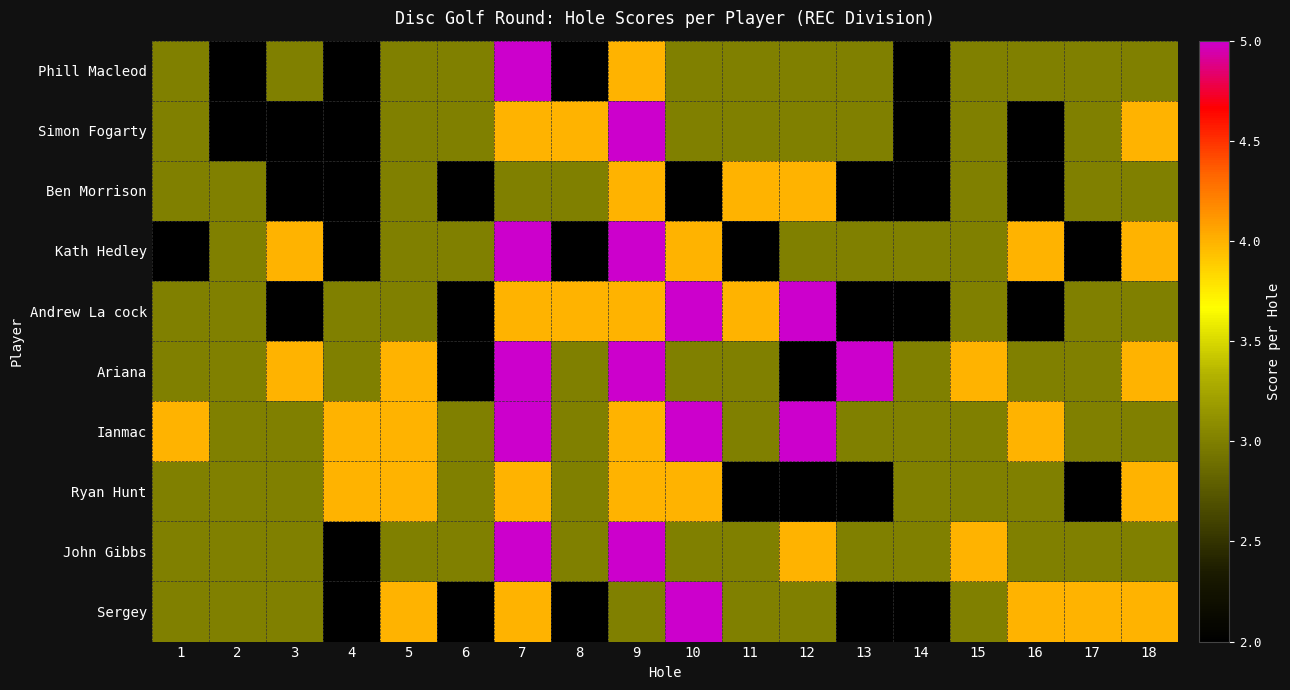

At how many categories does at least one series exceed 4?

5